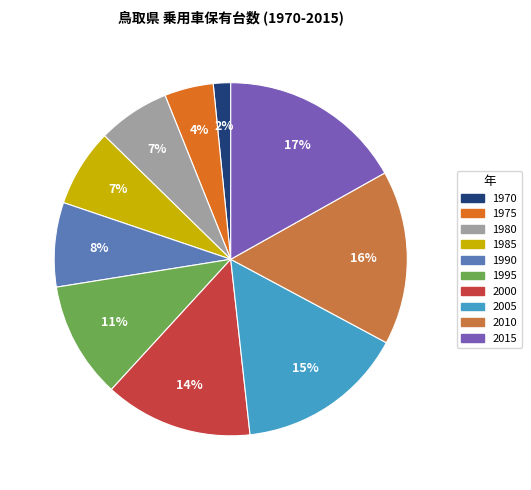

How many segments does this pie chart have?

10